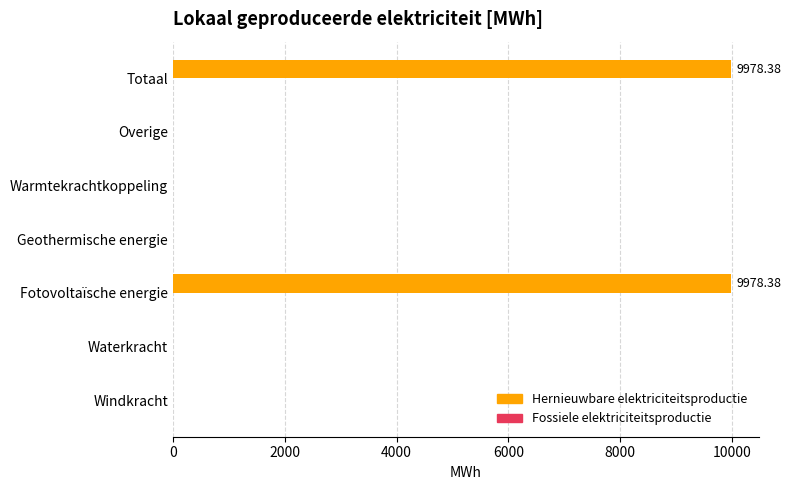

Between Geothermische energie and Totaal, which is larger?

Totaal